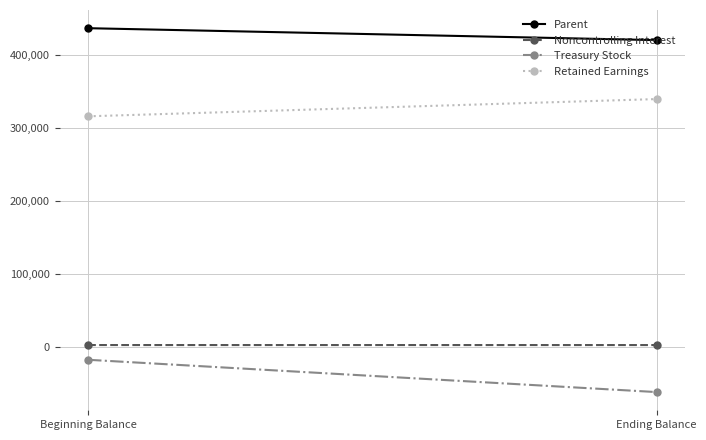

Between Beginning Balance and Ending Balance, which series saw the biggest shift?

Treasury Stock